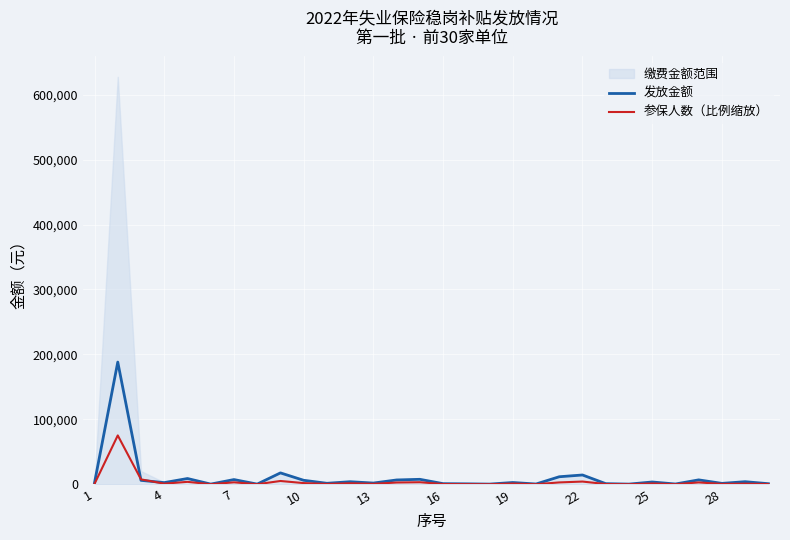

At how many categories does at least one series exceed 135357?

1